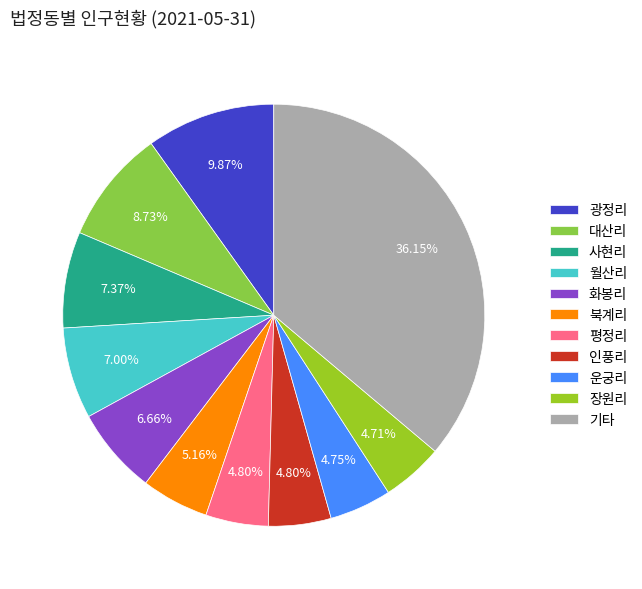

Which slice is the largest?

기타